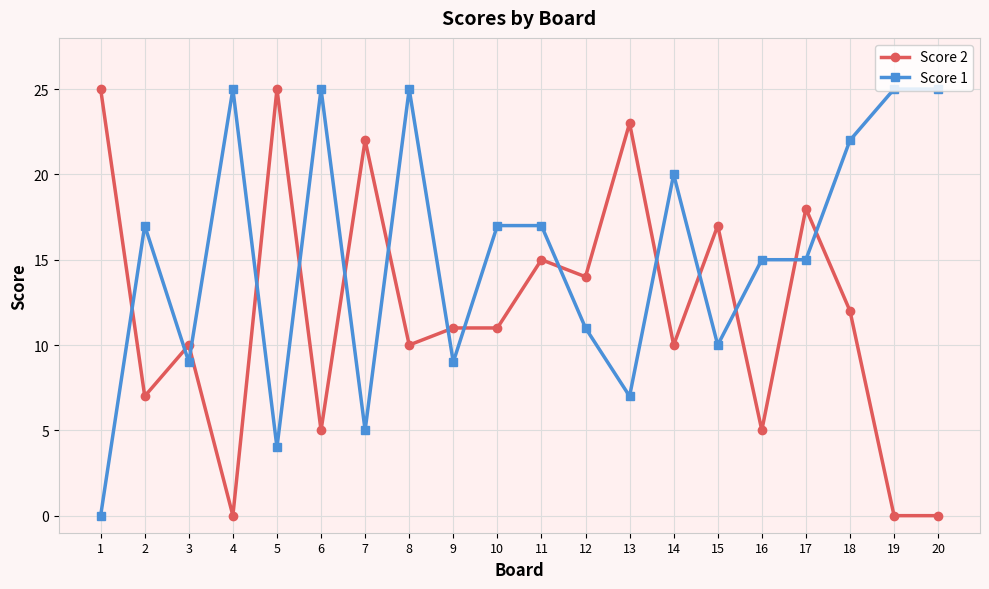

Reading left to right, list all the values displayed in this chart.

Score 2: 1=25	2=7	3=10	4=0	5=25	6=5	7=22	8=10	9=11	10=11	11=15	12=14	13=23	14=10	15=17	16=5	17=18	18=12	19=0	20=0
Score 1: 1=0	2=17	3=9	4=25	5=4	6=25	7=5	8=25	9=9	10=17	11=17	12=11	13=7	14=20	15=10	16=15	17=15	18=22	19=25	20=25